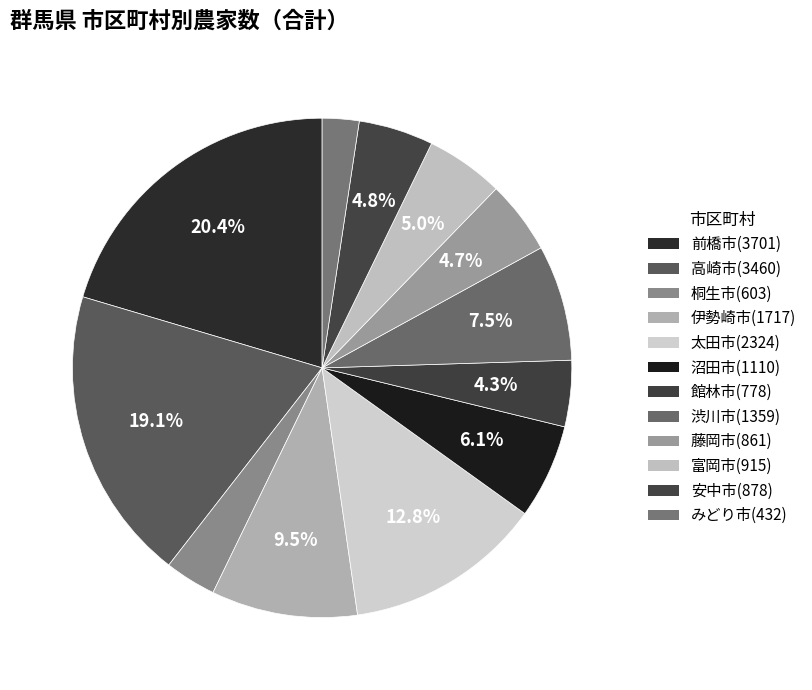

To the nearest percent, what is the average slice percentage?

8%